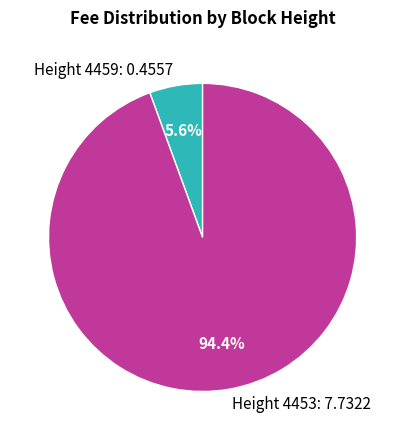

Which slice is the largest?

Height 4453: 7.7322